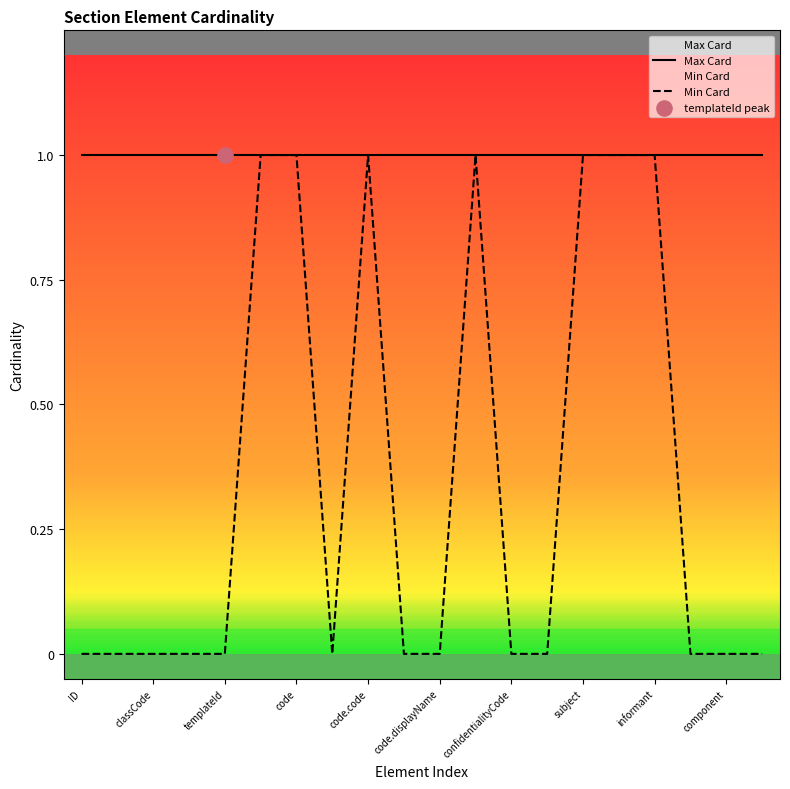

Between code and informant, which is larger?

code